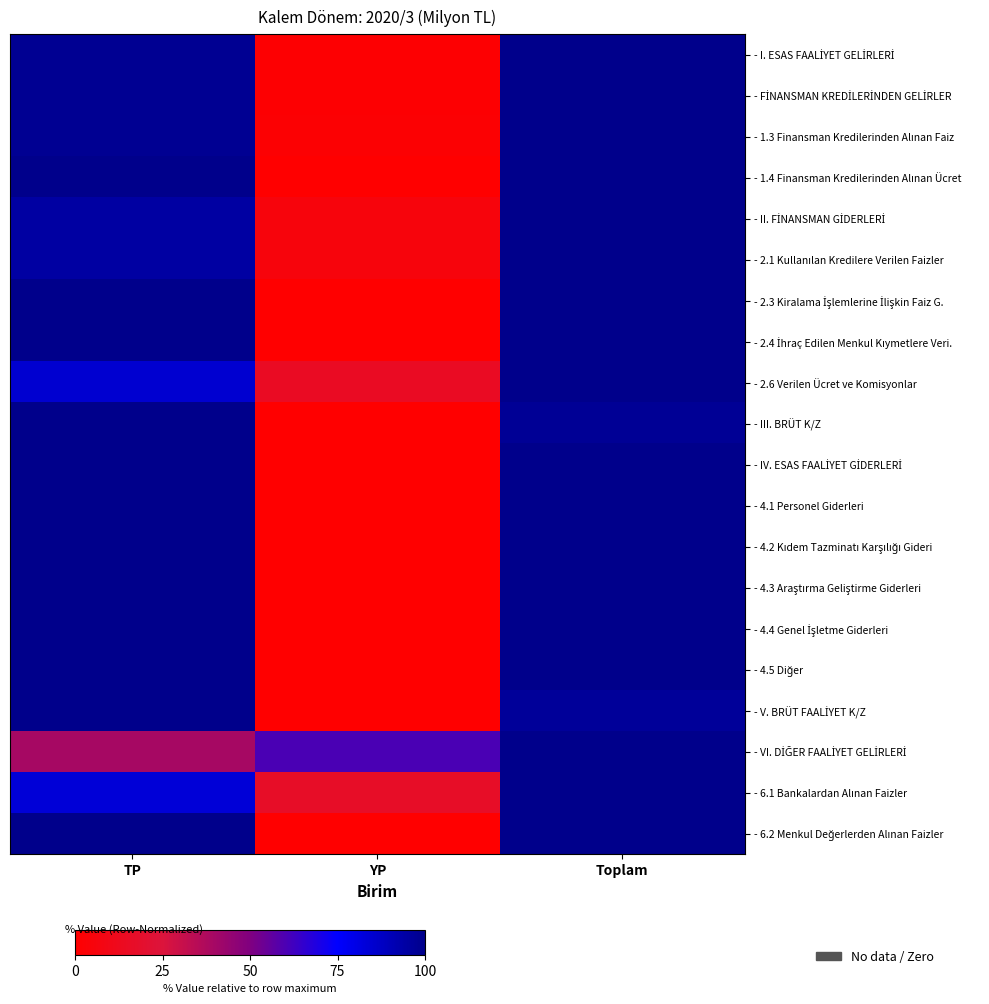

What is the total value across all series at YP?

101.1